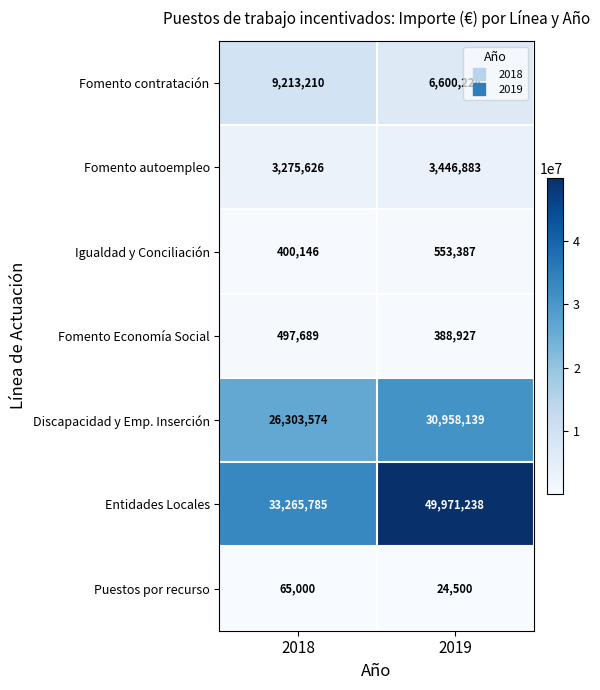

What is the maximum value shown in the chart?

49971238